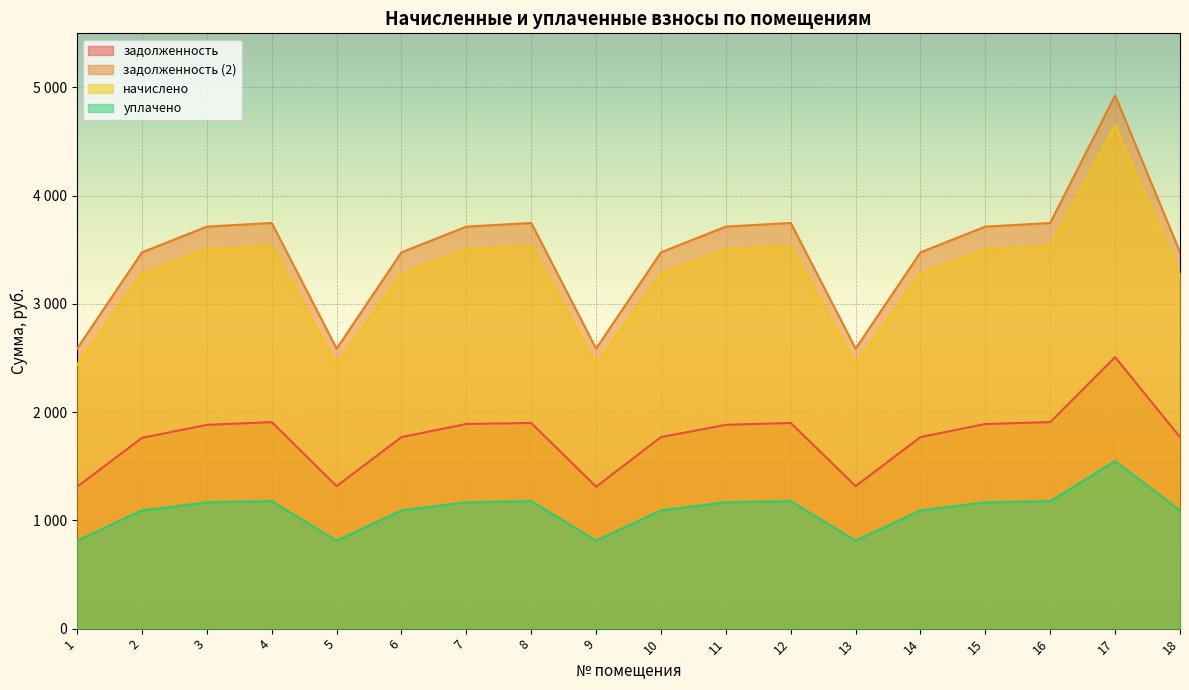

What is the difference between the second highest and second lowest values in the начислено series?

1094.9